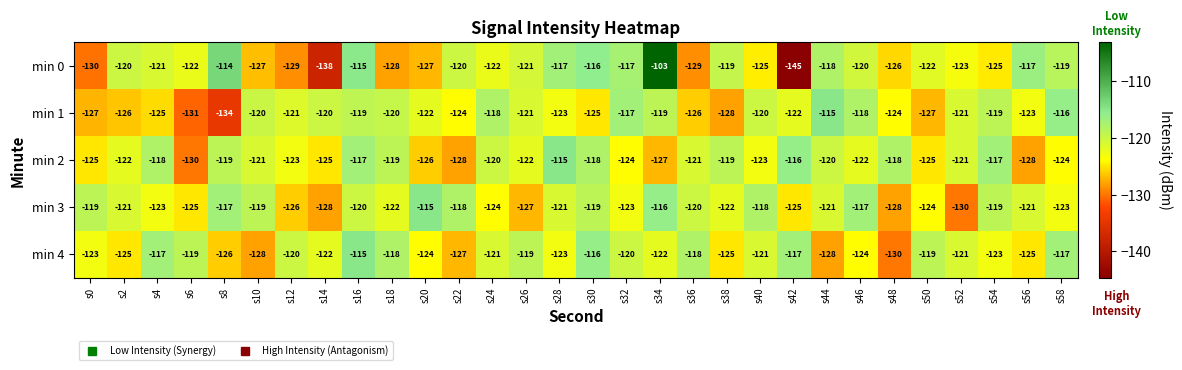

What is the maximum value shown in the chart?

-103